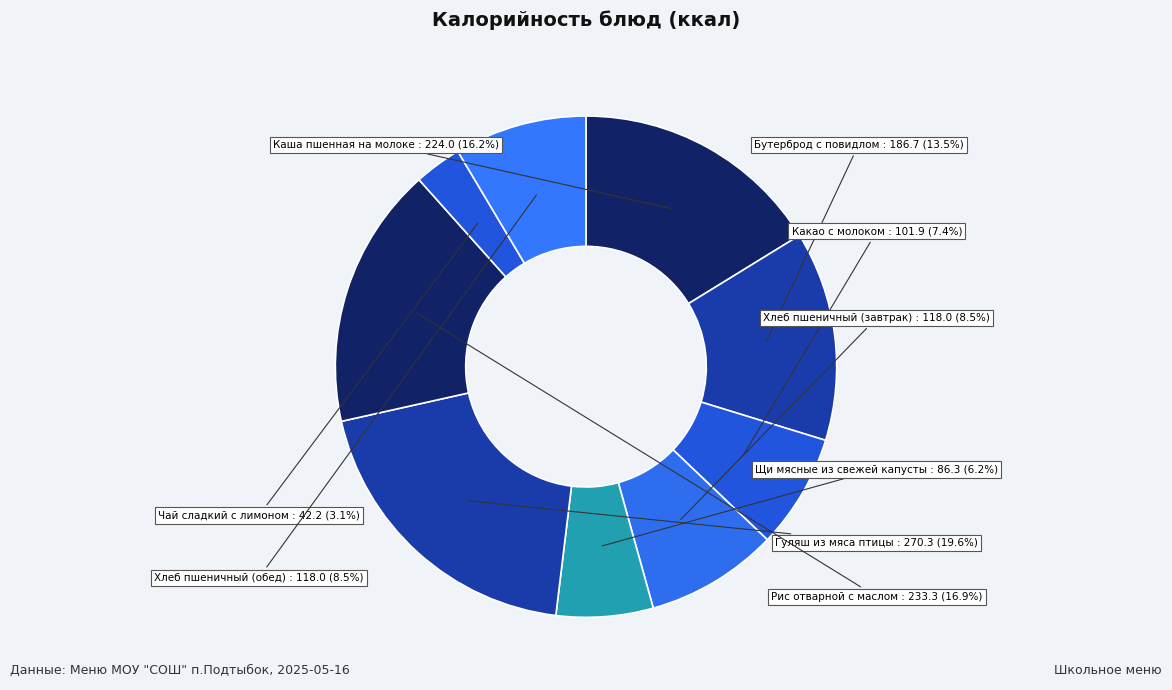

How many slices are in this pie chart?

9